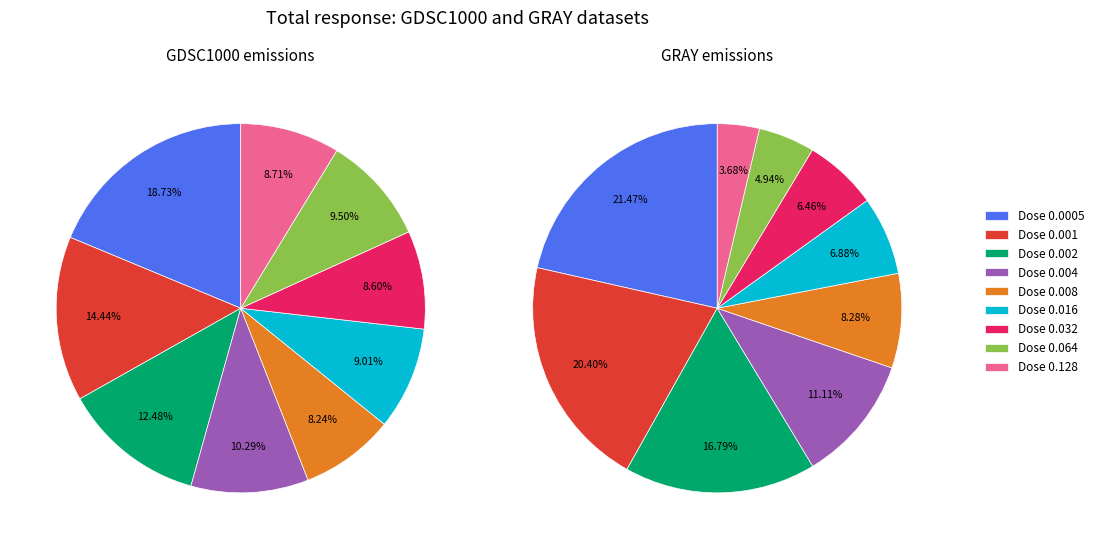

To the nearest percent, what is the difference between the largest and smallest slice percentages?

18%